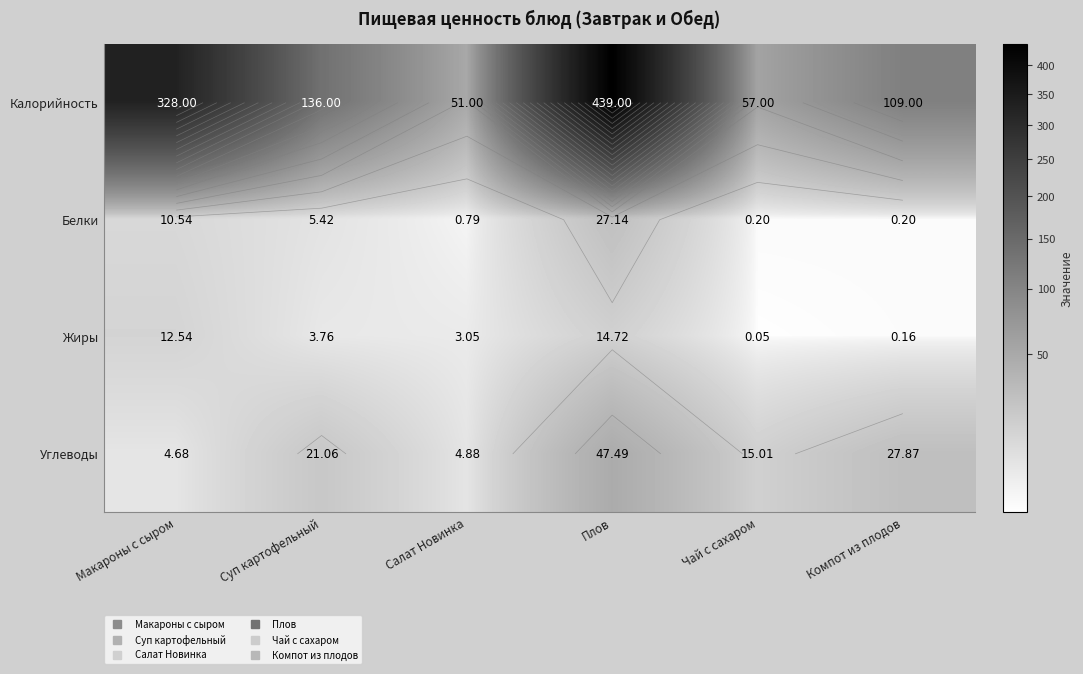

What is the difference between the maximum and minimum values in the Белки series?

26.9